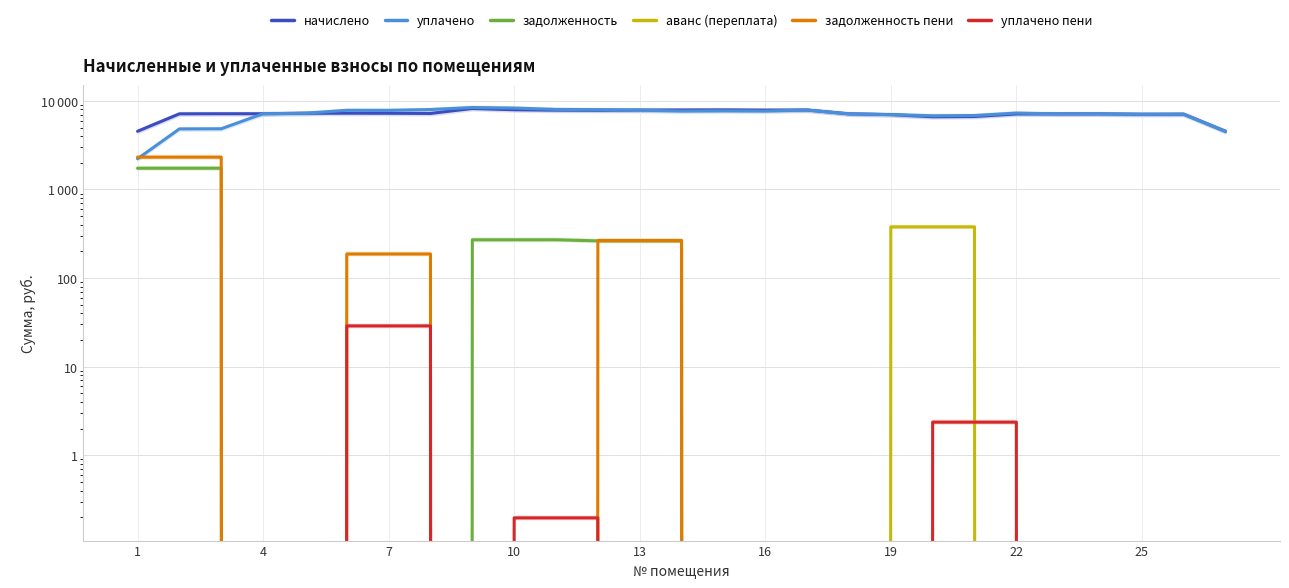

How many values in the аванс (переплата) series exceed 0?

3